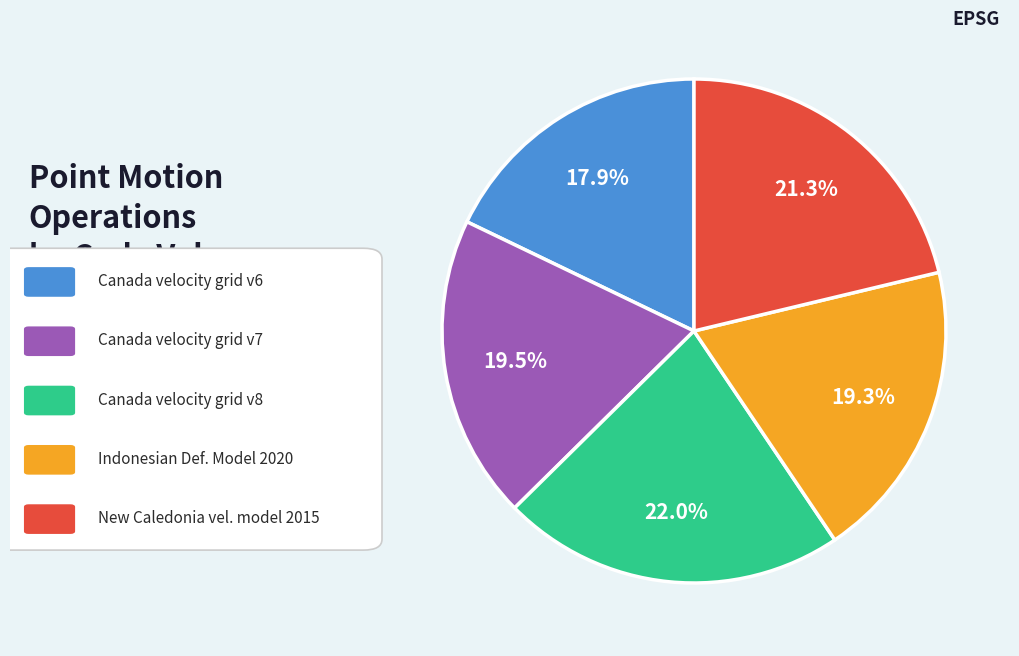

Is there a majority slice in this chart?

No